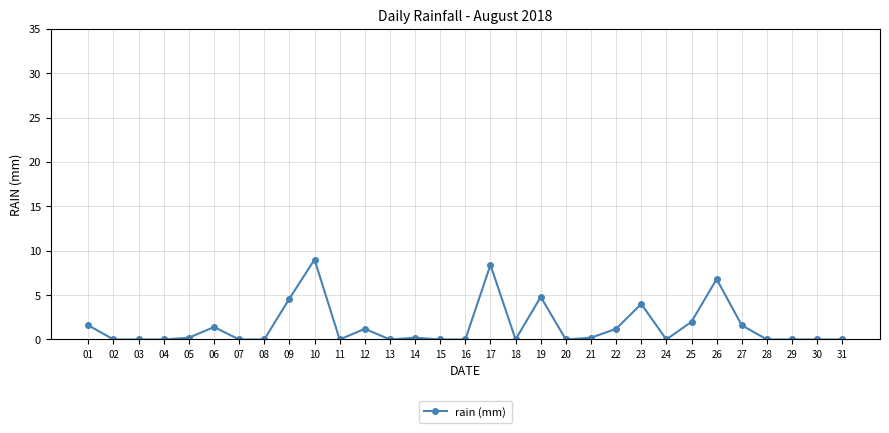

How many data points does each series have?

31